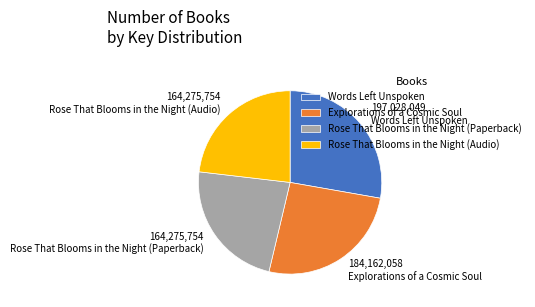

The Rose That Blooms in the Night (Audio) slice represents 23% of the pie. True or false?

True